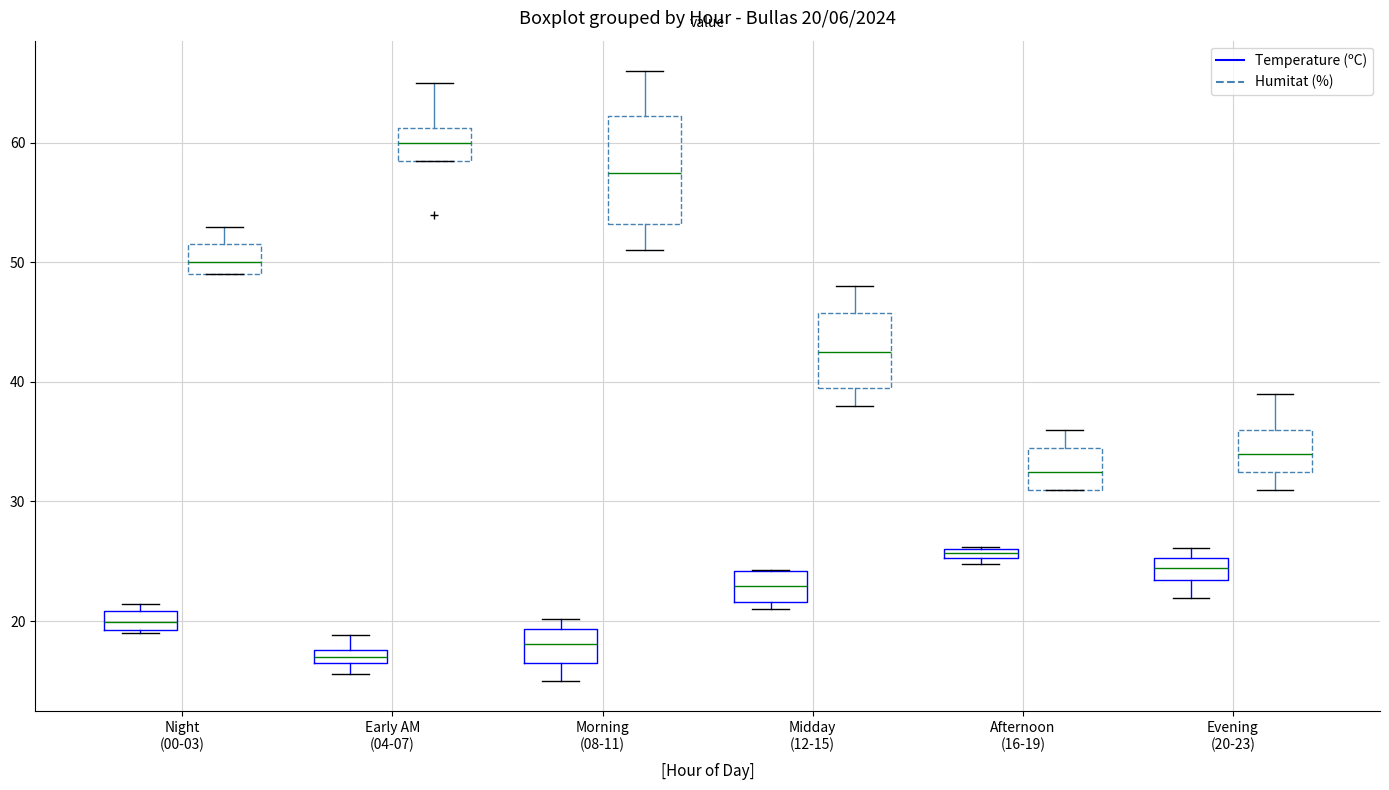

Which box's median line is the lowest?

Early AM (04-07) (Temperature (ºC))